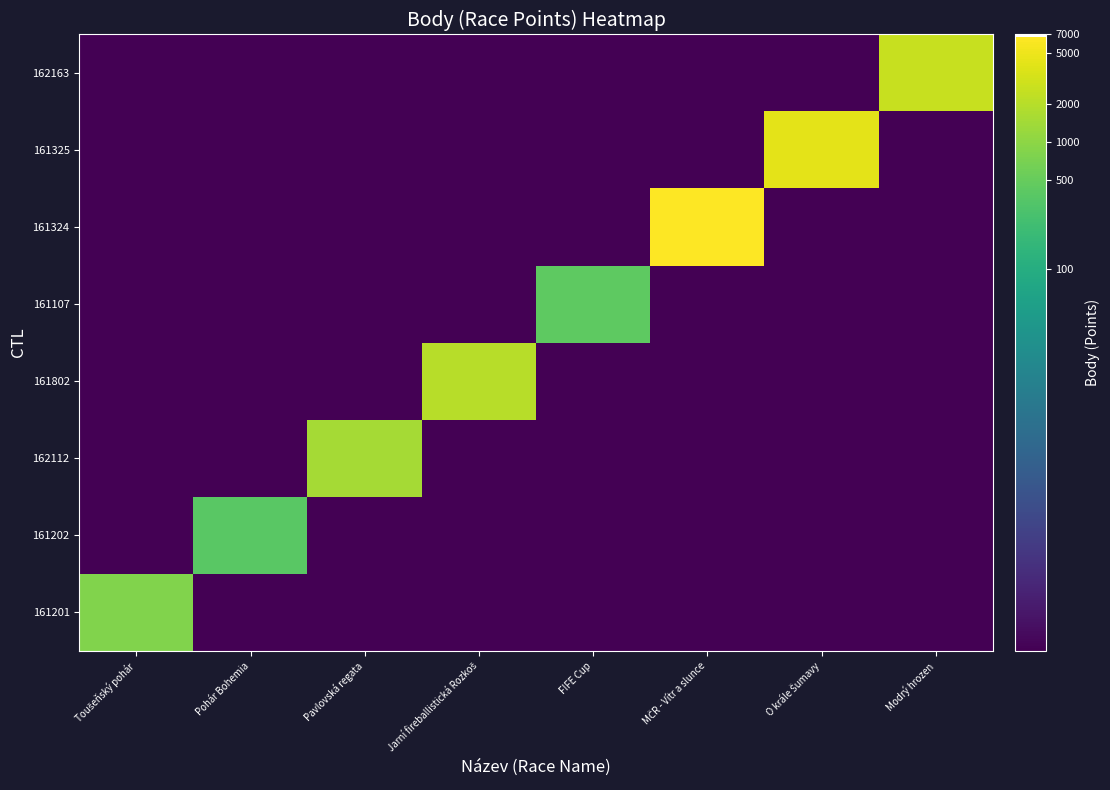

Reading left to right, transcribe all the data shown in this chart.

161201: Toušeňský pohár=2.9	Pohár Bohemia=-1.0	Pavlovská regata=-1.0	Jarní fireballistická Rozkoš=-1.0	FIFE Cup=-1.0	MČR - Vítr a slunce=-1.0	O krále Šumavy=-1.0	Modrý hrozen=-1.0
161202: Toušeňský pohár=-1.0	Pohár Bohemia=2.6	Pavlovská regata=-1.0	Jarní fireballistická Rozkoš=-1.0	FIFE Cup=-1.0	MČR - Vítr a slunce=-1.0	O krále Šumavy=-1.0	Modrý hrozen=-1.0
162112: Toušeňský pohár=-1.0	Pohár Bohemia=-1.0	Pavlovská regata=3.2	Jarní fireballistická Rozkoš=-1.0	FIFE Cup=-1.0	MČR - Vítr a slunce=-1.0	O krále Šumavy=-1.0	Modrý hrozen=-1.0
161802: Toušeňský pohár=-1.0	Pohár Bohemia=-1.0	Pavlovská regata=-1.0	Jarní fireballistická Rozkoš=3.3	FIFE Cup=-1.0	MČR - Vítr a slunce=-1.0	O krále Šumavy=-1.0	Modrý hrozen=-1.0
161107: Toušeňský pohár=-1.0	Pohár Bohemia=-1.0	Pavlovská regata=-1.0	Jarní fireballistická Rozkoš=-1.0	FIFE Cup=2.6	MČR - Vítr a slunce=-1.0	O krále Šumavy=-1.0	Modrý hrozen=-1.0
161324: Toušeňský pohár=-1.0	Pohár Bohemia=-1.0	Pavlovská regata=-1.0	Jarní fireballistická Rozkoš=-1.0	FIFE Cup=-1.0	MČR - Vítr a slunce=3.8	O krále Šumavy=-1.0	Modrý hrozen=-1.0
161325: Toušeňský pohár=-1.0	Pohár Bohemia=-1.0	Pavlovská regata=-1.0	Jarní fireballistická Rozkoš=-1.0	FIFE Cup=-1.0	MČR - Vítr a slunce=-1.0	O krále Šumavy=3.6	Modrý hrozen=-1.0
162163: Toušeňský pohár=-1.0	Pohár Bohemia=-1.0	Pavlovská regata=-1.0	Jarní fireballistická Rozkoš=-1.0	FIFE Cup=-1.0	MČR - Vítr a slunce=-1.0	O krále Šumavy=-1.0	Modrý hrozen=3.4